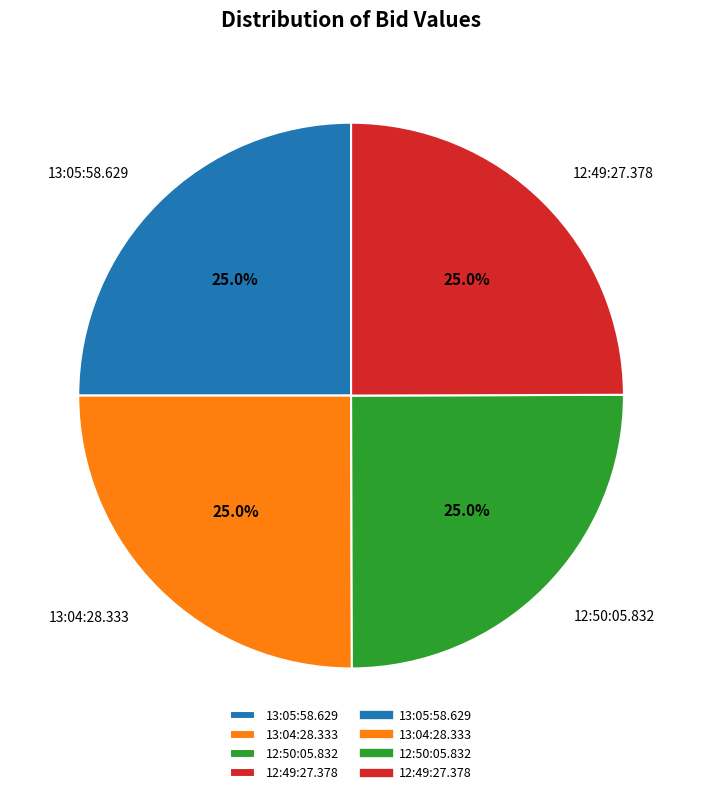

Count the number of slices in the pie.

4